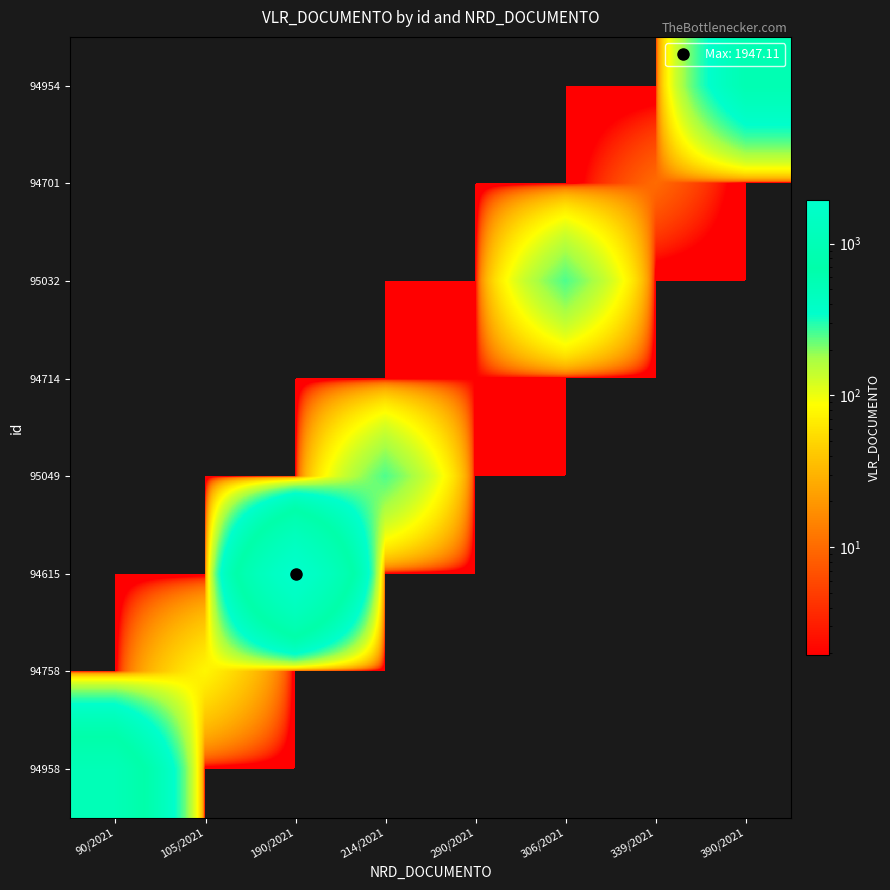

What is the total value across all series at 105/2021?

77.5